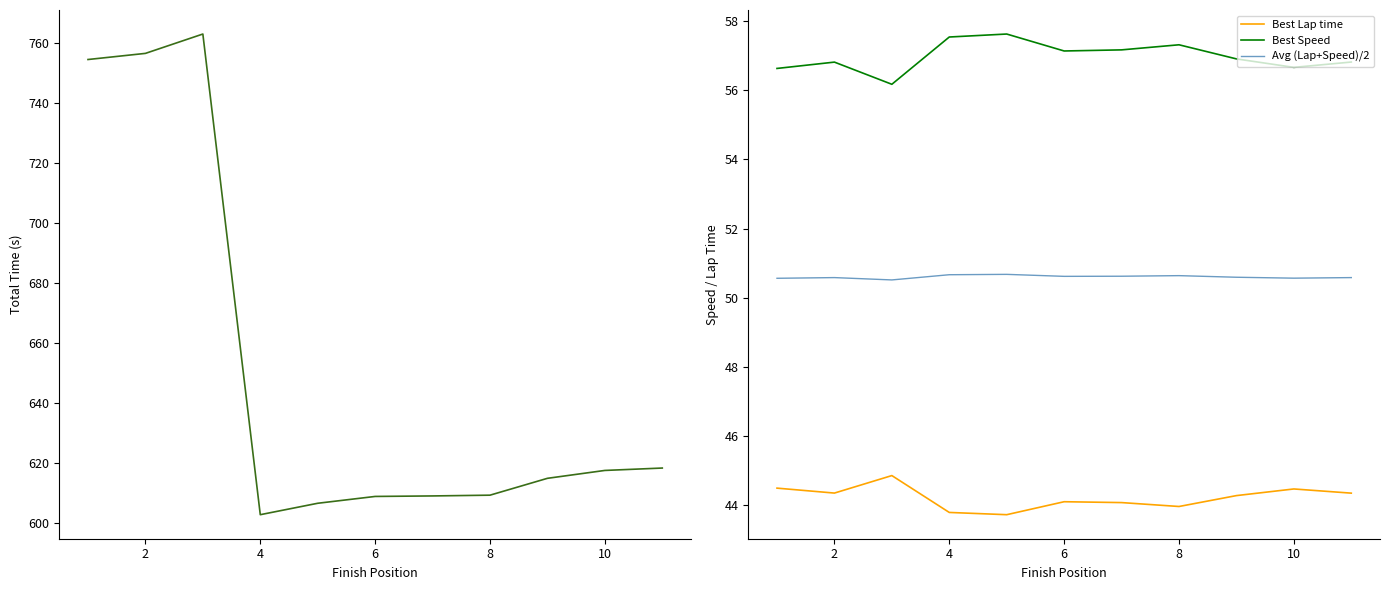

True or false: Best Lap time and Avg (Lap+Speed)/2 intersect in this chart.

False